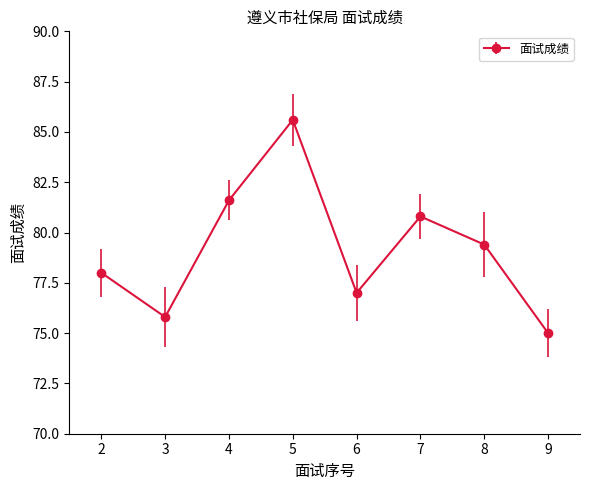

Reading right to left, transcribe all the data shown in this chart.

75.0	79.4	80.8	77.0	85.6	81.6	75.8	78.0